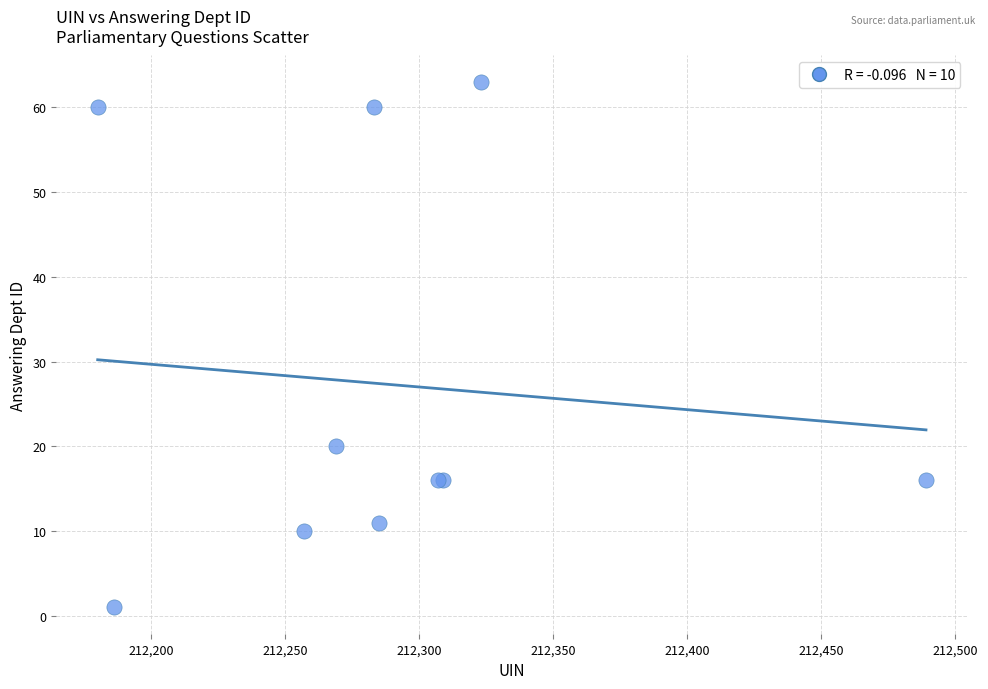

What Y value in the scatter plot is closest to 32?

20